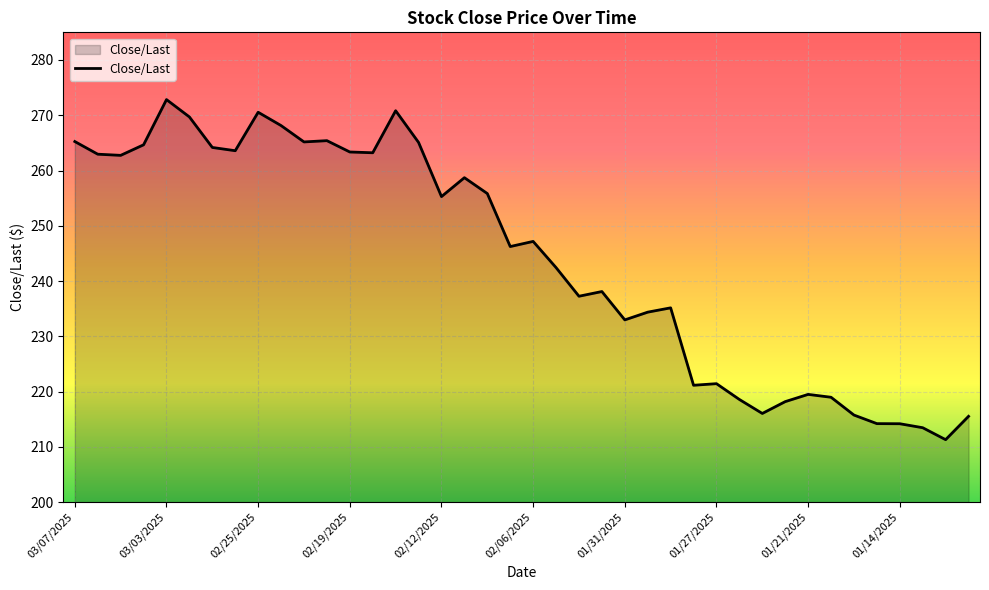

What is the smallest value displayed?

211.3